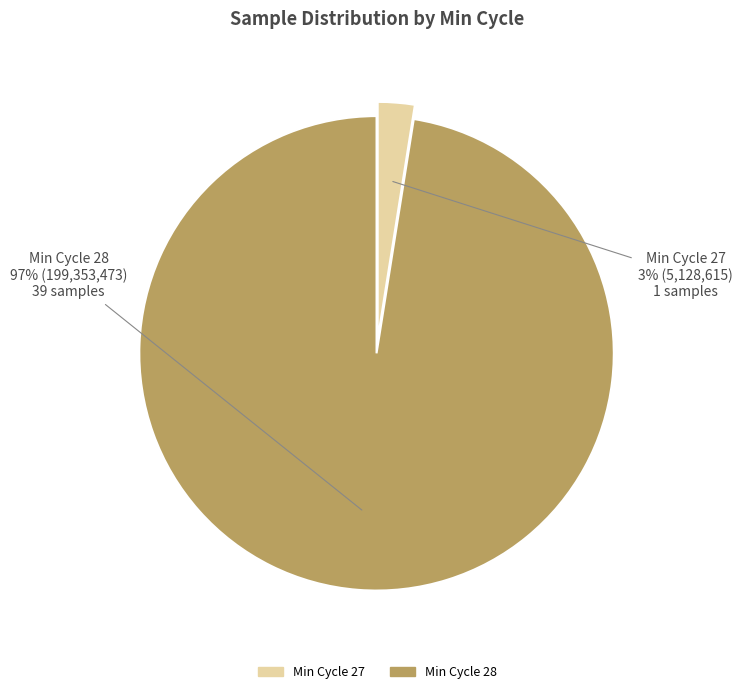

Which slice is the largest?

Min Cycle 28